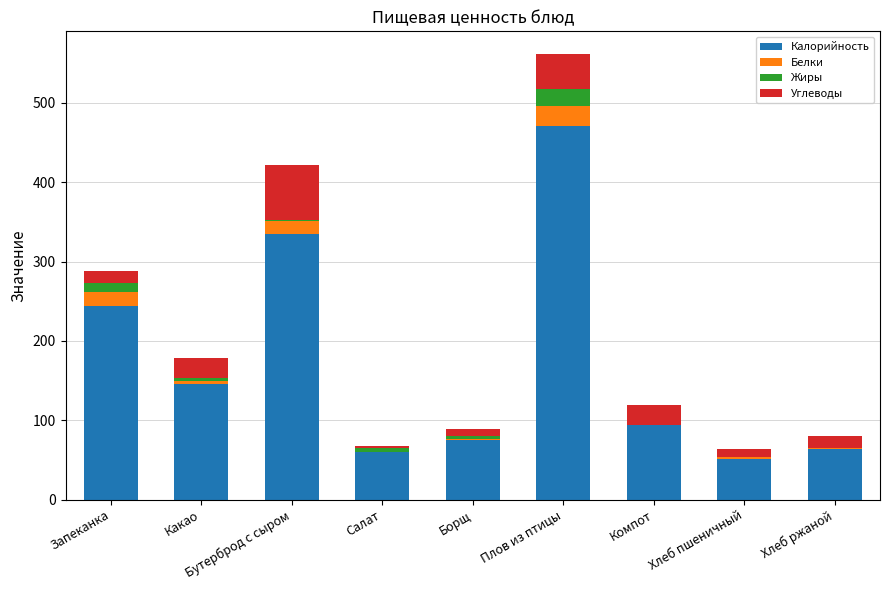

At which category is the sum across all series the highest?

Плов из птицы